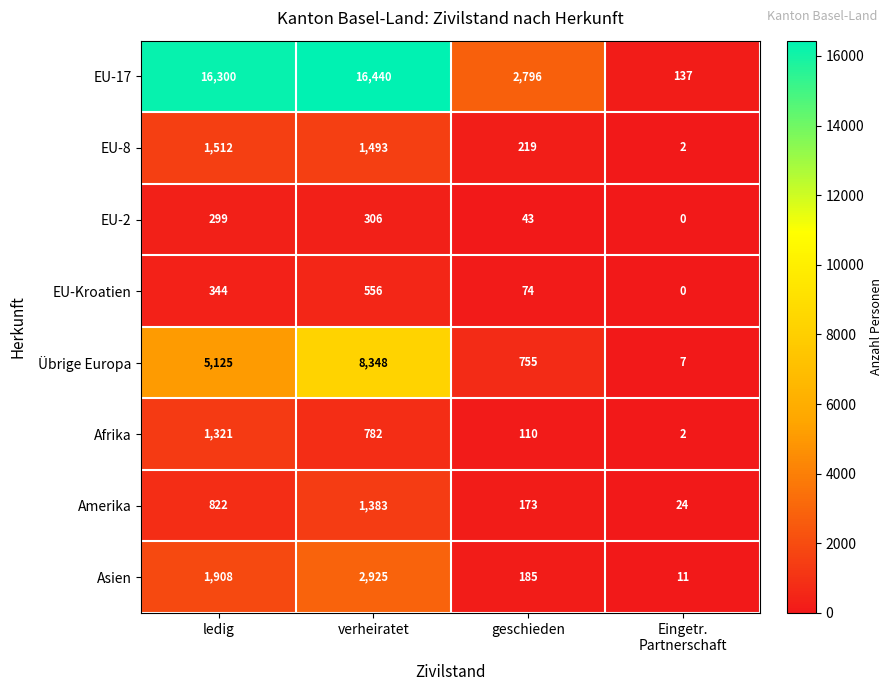

At verheiratet, list the series in order from largest to smallest.

EU-17, Übrige Europa, Asien, EU-8, Amerika, Afrika, EU-Kroatien, EU-2